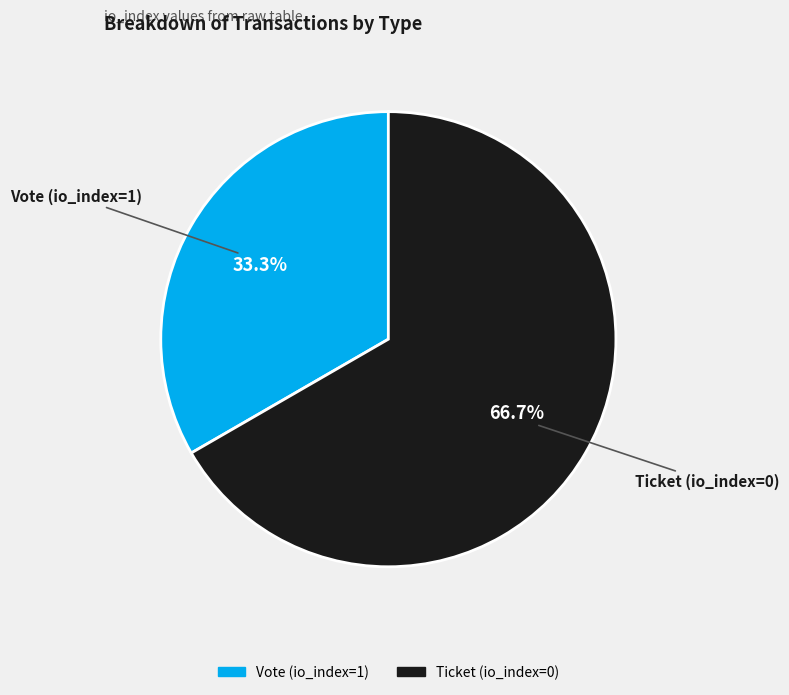

Approximately how many times larger is the value at Ticket (io_index=0) compared to Vote (io_index=1)?

2.0